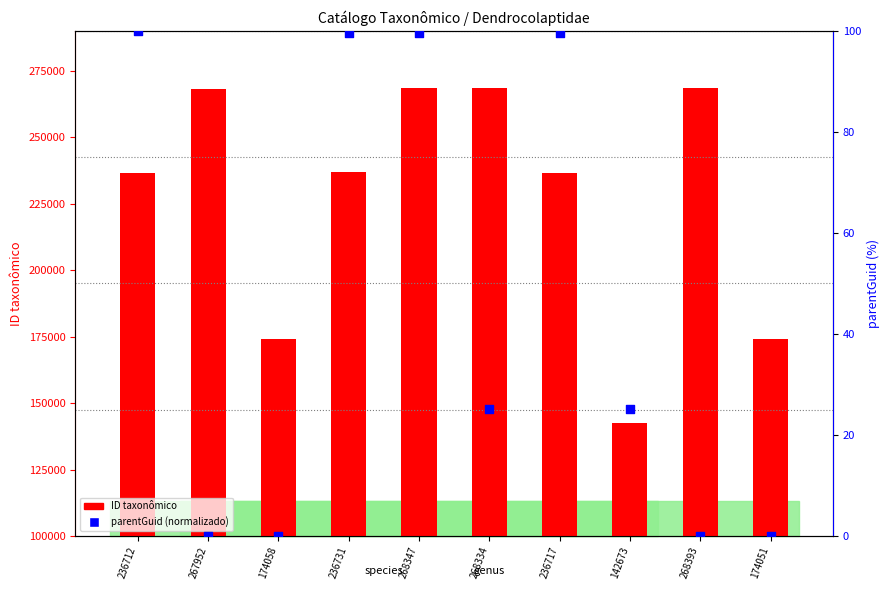

Is the value of parentGuid (normalizado) at 268347 greater than the value of ID taxonômico at 142673?

No